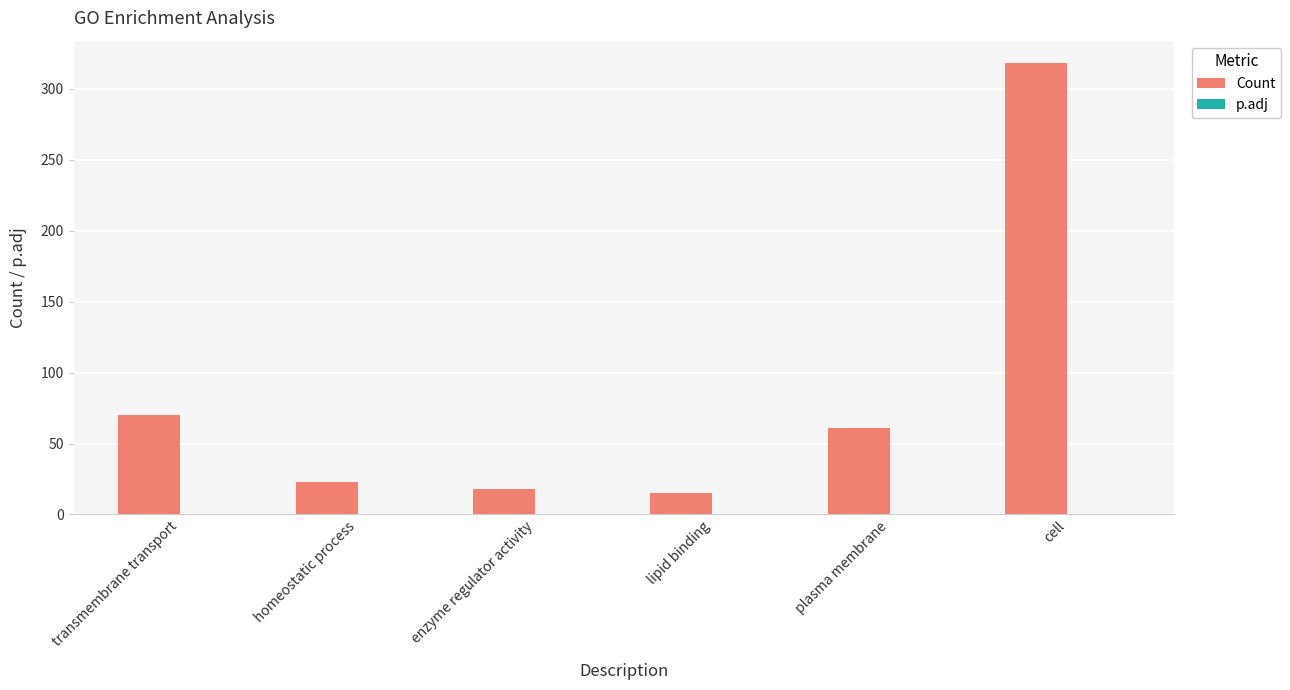

Which series has the widest spread of values?

Count